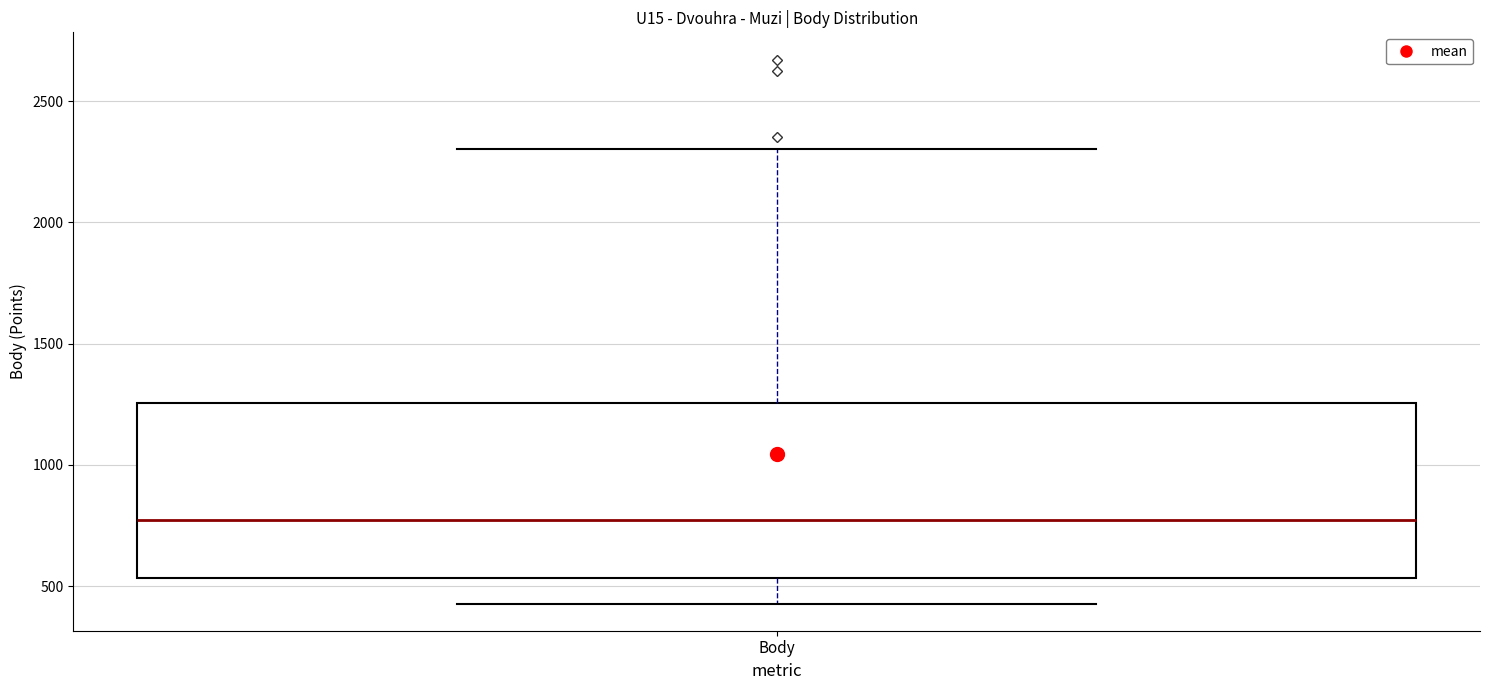

Where does the lower whisker of the box for Body end on the y-axis? The values are not printed on the chart, so give them approximately, as read against the axis.

450